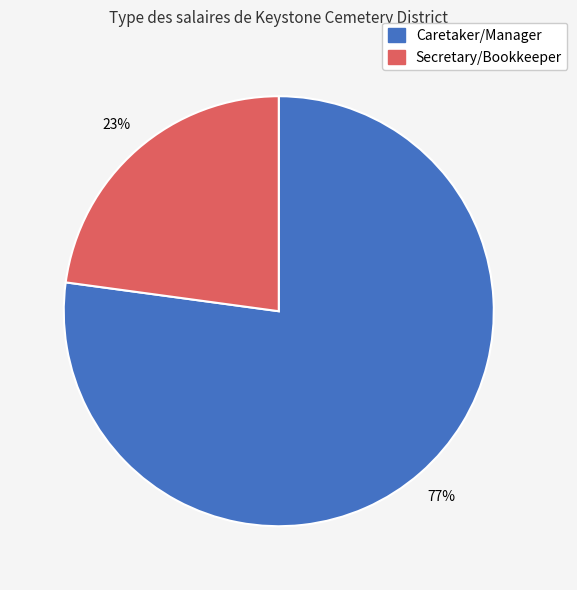

Which category accounts for the majority?

Caretaker/Manager